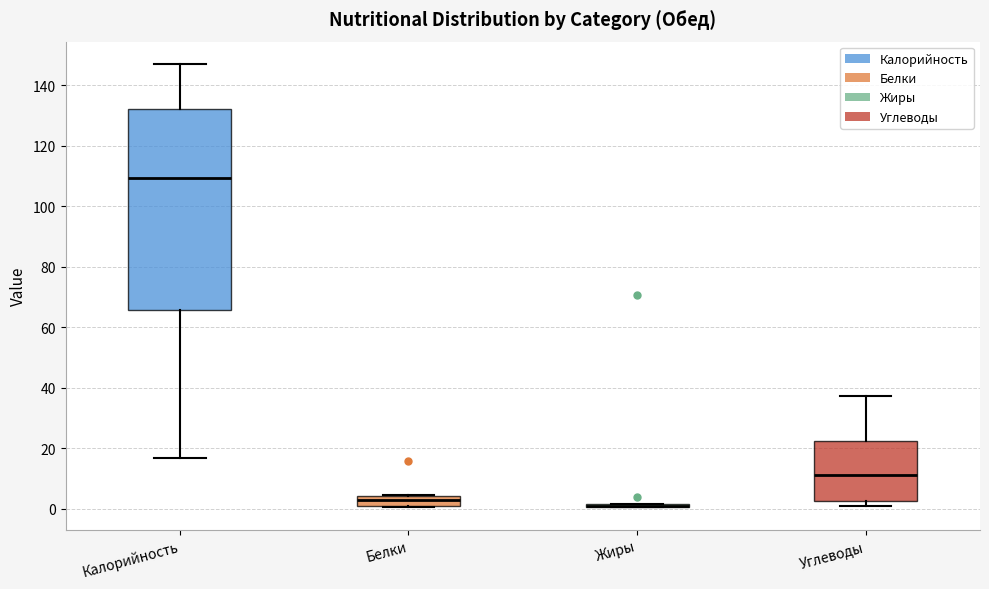

Where is the lower edge of the box for Жиры on the y-axis? The values are not printed on the chart, so give them approximately, as read against the axis.

0